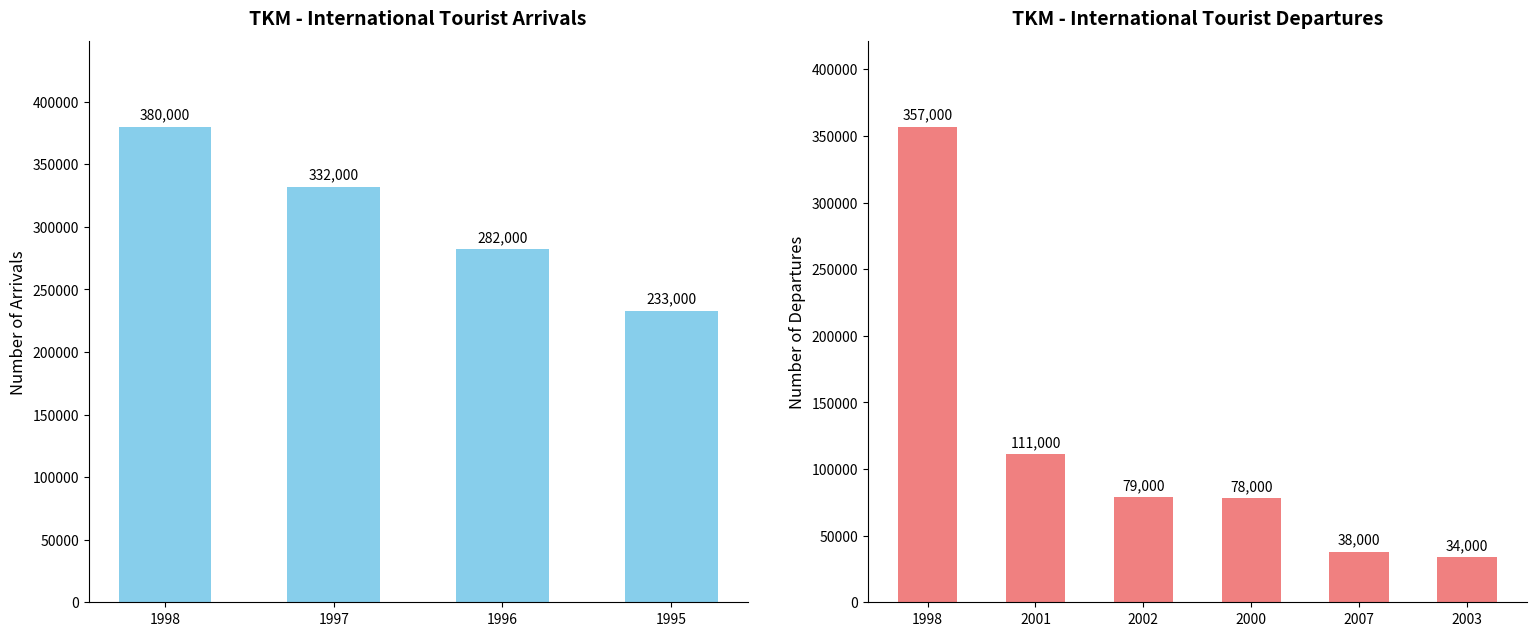

At which label does the data first exceed 332000?

1998